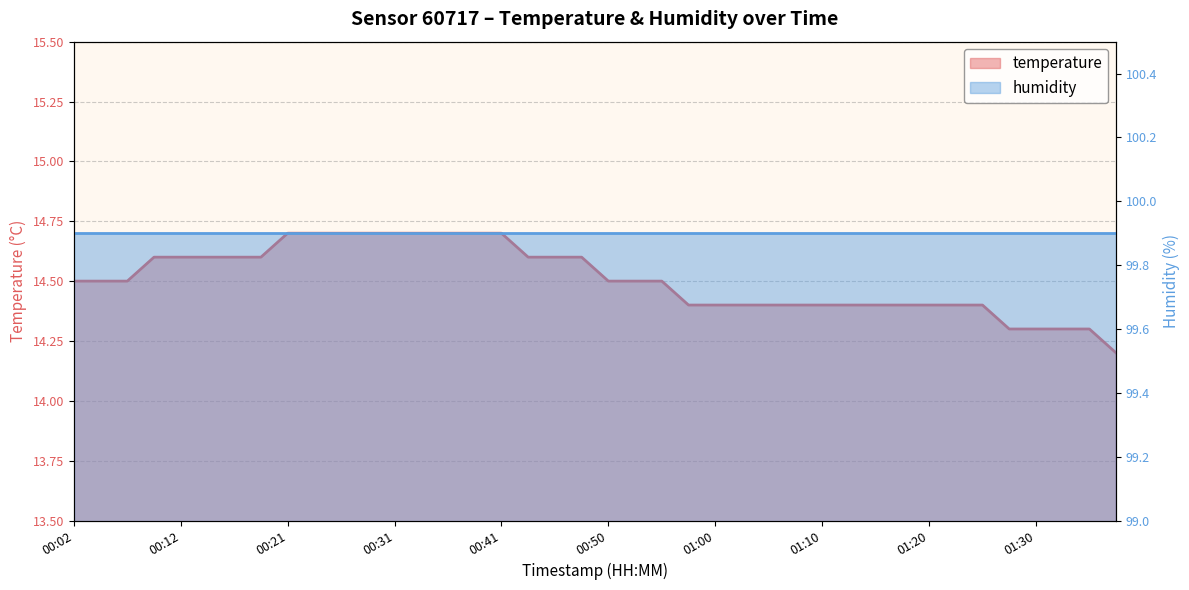

Is it true that humidity equals 45.7 at 13?

False